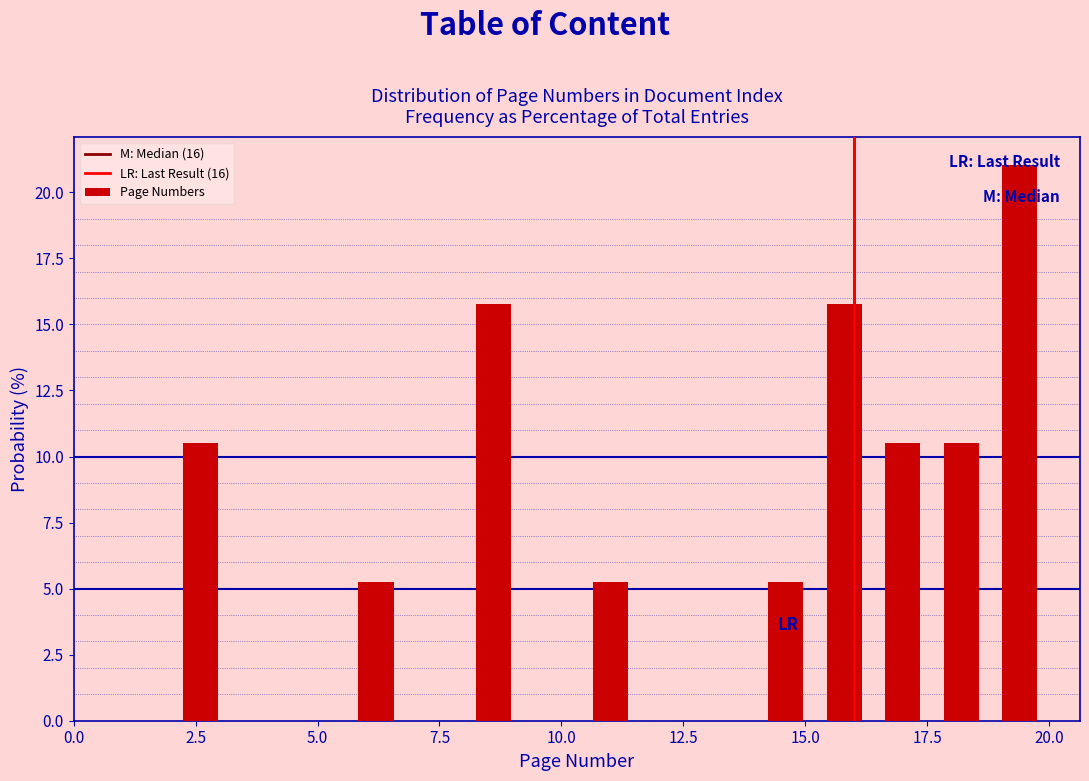

Around what value on the x-axis is the tallest bar? Give the approximate position of its centre, as read against the axis.

19.5